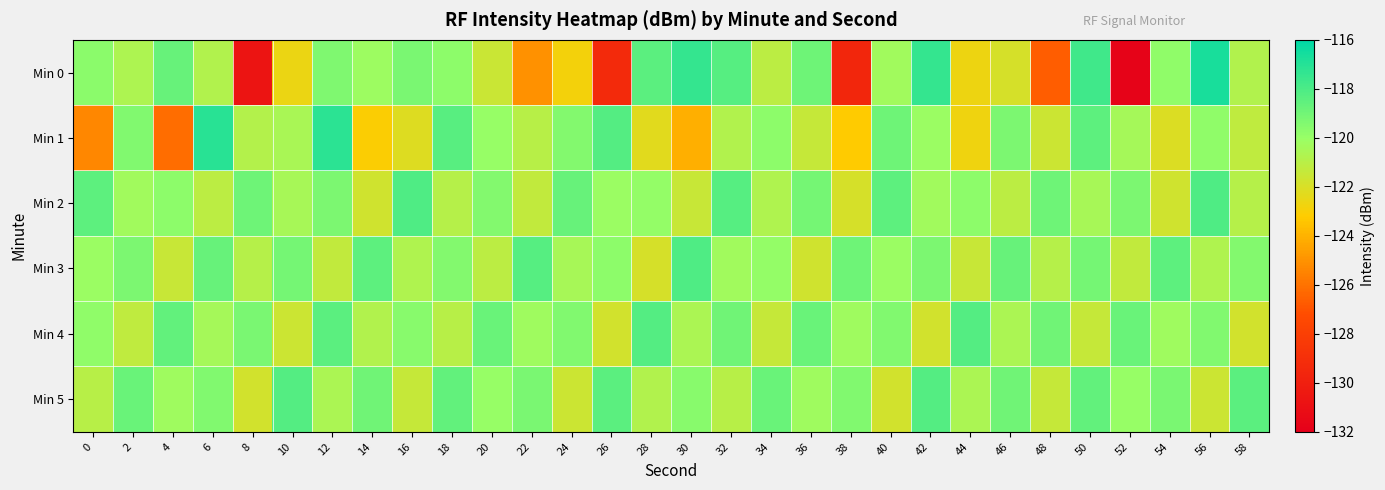

What is the spread (max minus min) of values at 54?

3.6